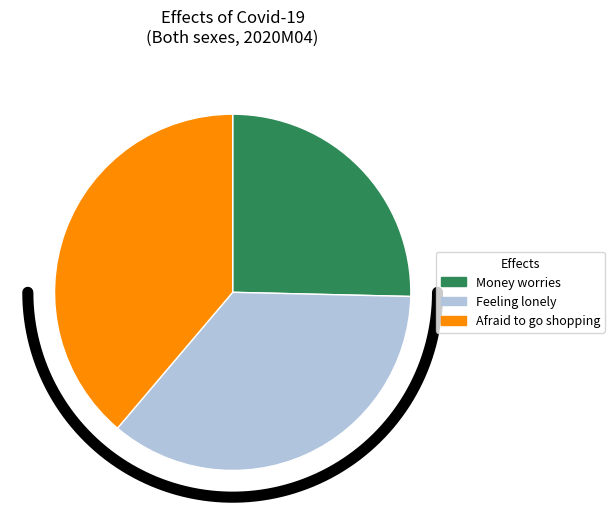

Does Money worries account for over 50% of the chart?

No